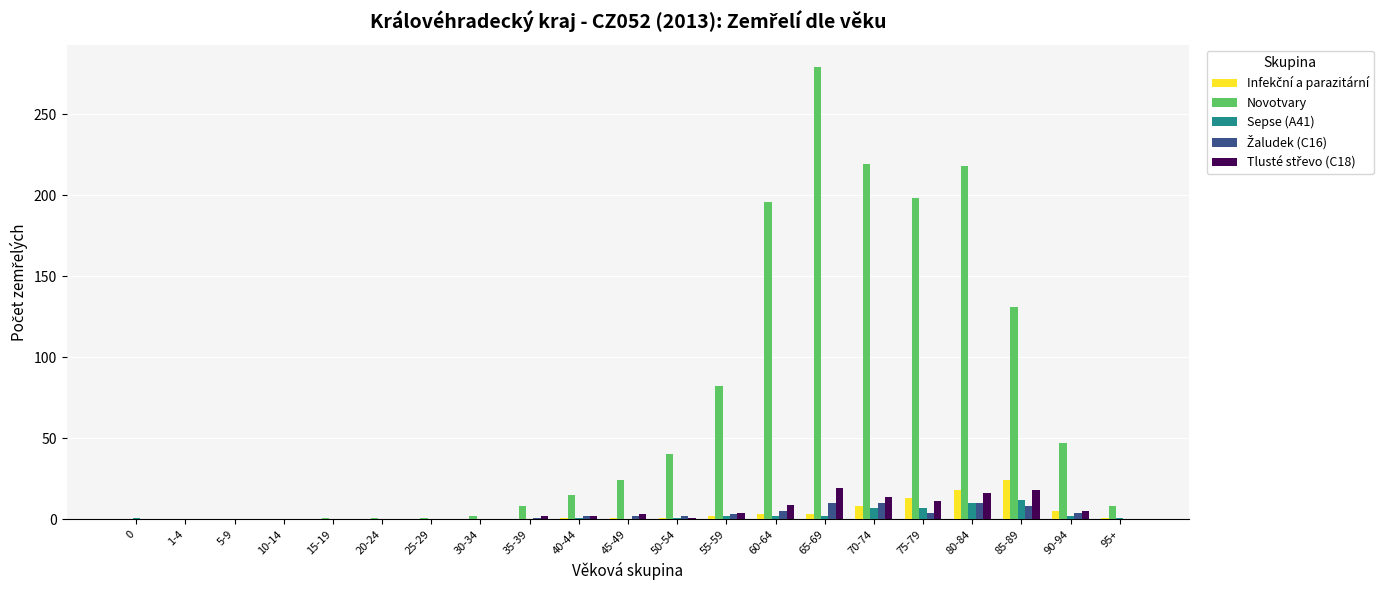

At which category is the sum across all series the highest?

65-69